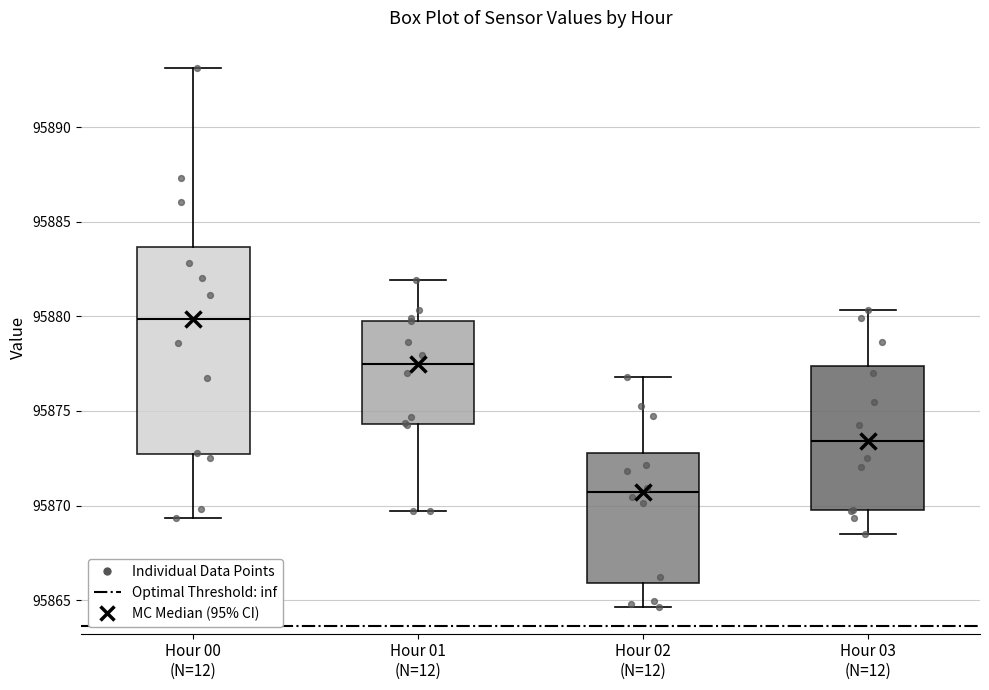

Which box is the tallest, from its lower edge to its upper edge?

Hour 00 (N=12)